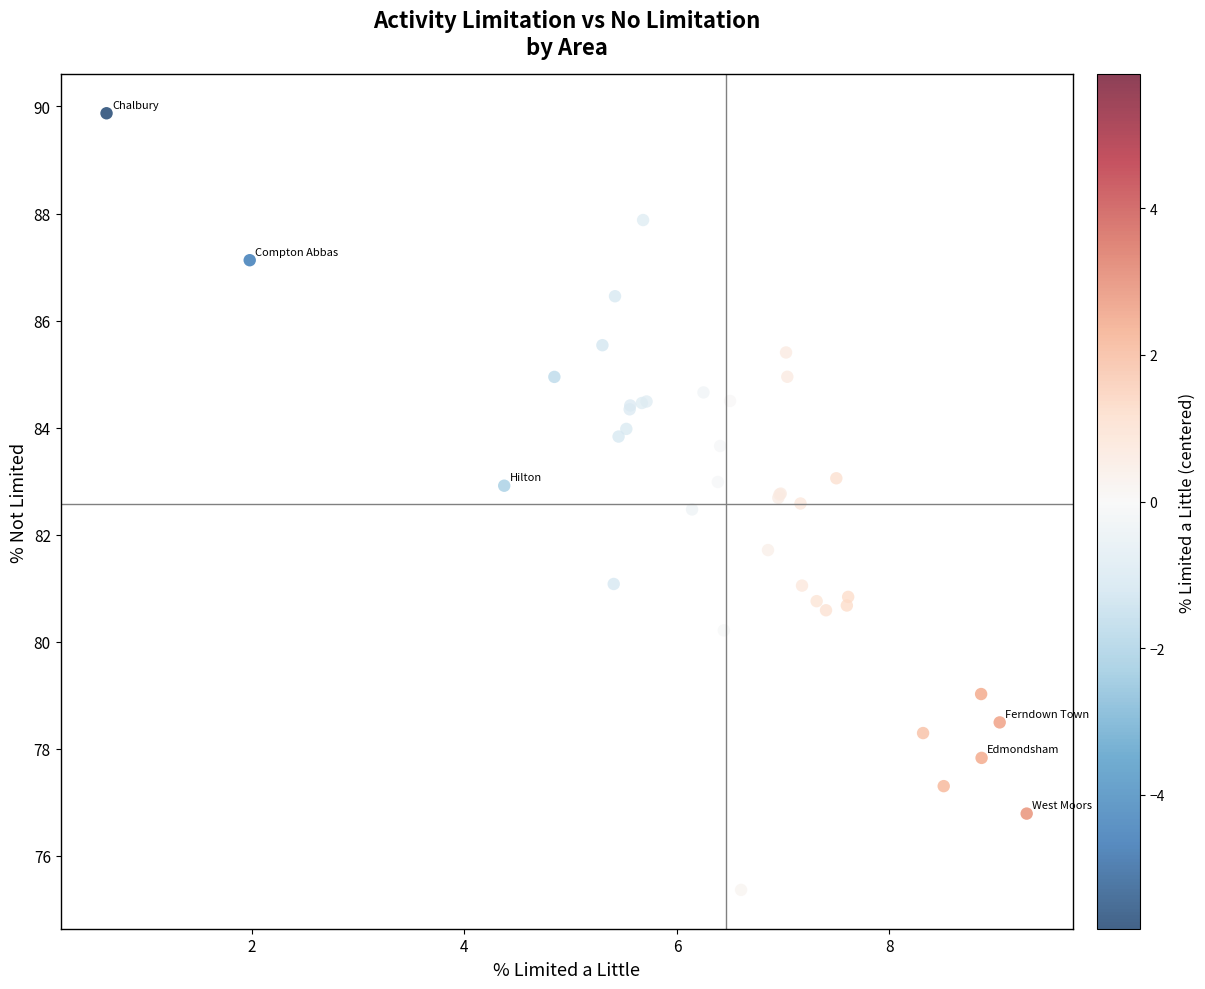

What Y value in the scatter plot is closest to 82?

81.7